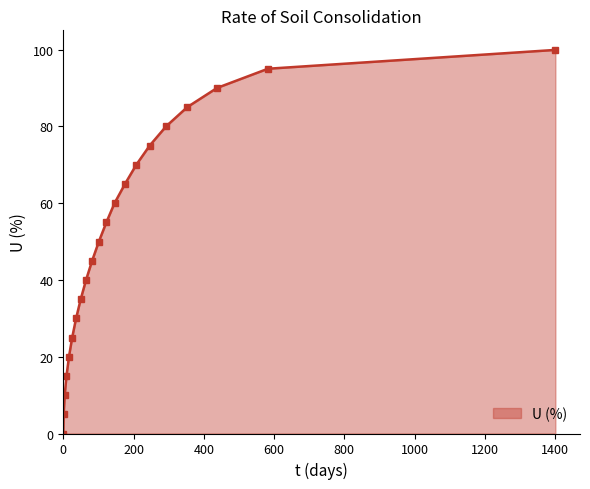

What is the difference between the second highest and minimum values?

95.0